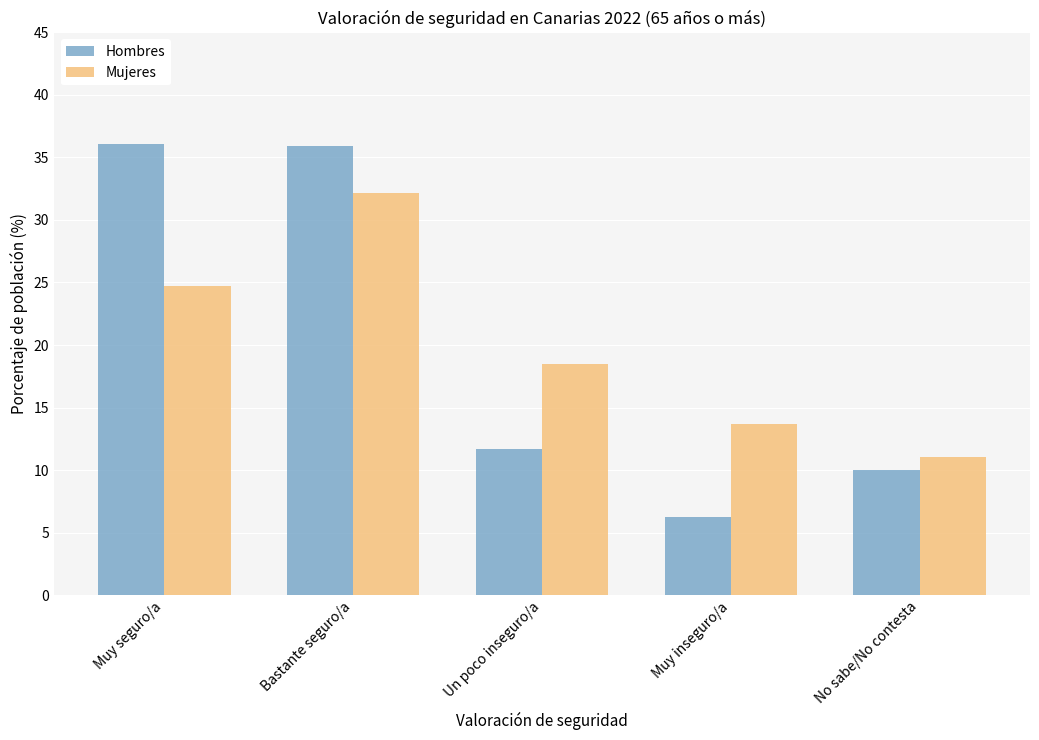

What is the smallest value displayed?

6.3